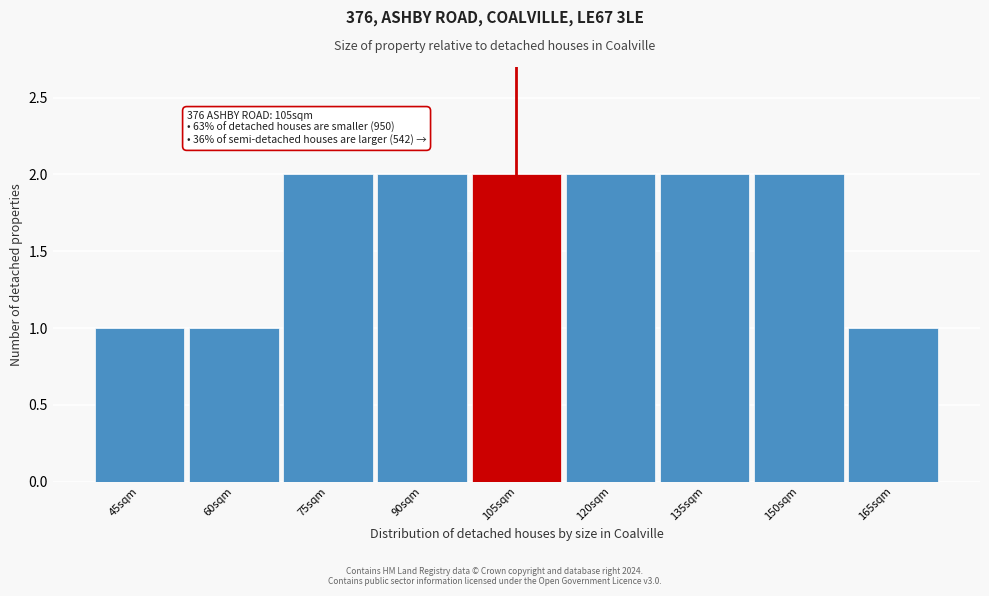

Reading left to right, list all the values displayed in this chart.

45sqm=1	60sqm=1	75sqm=2	90sqm=2	105sqm=2	120sqm=2	135sqm=2	150sqm=2	165sqm=1